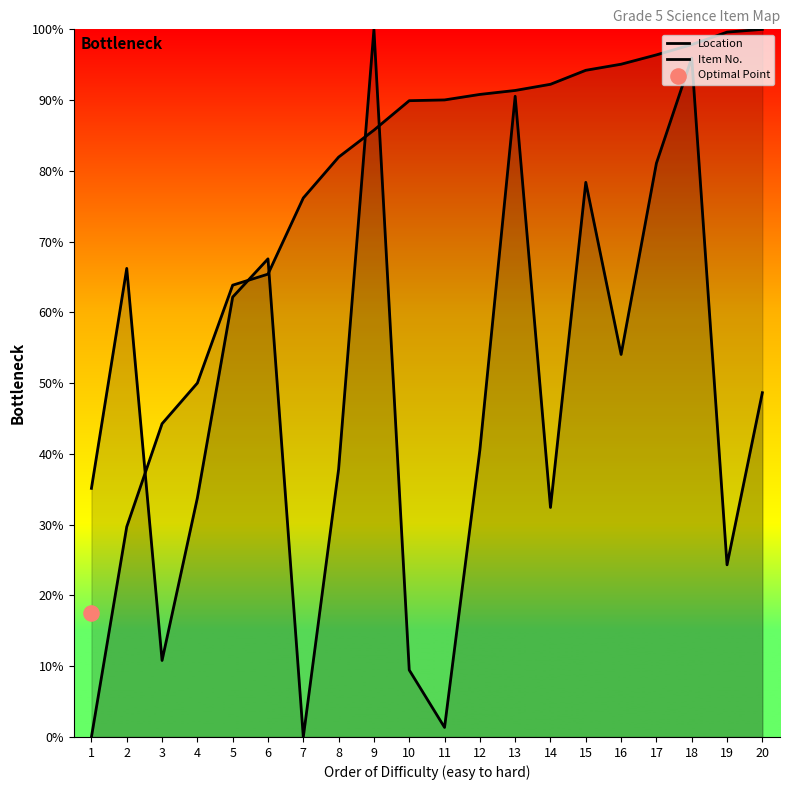

Which series has the largest total across all categories?

Location